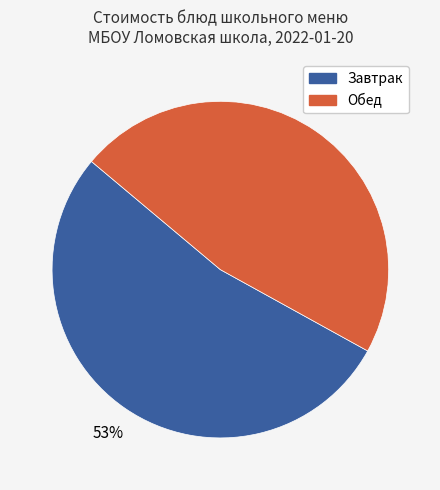

To the nearest percent, what is the difference between the largest and smallest slice percentages?

6%